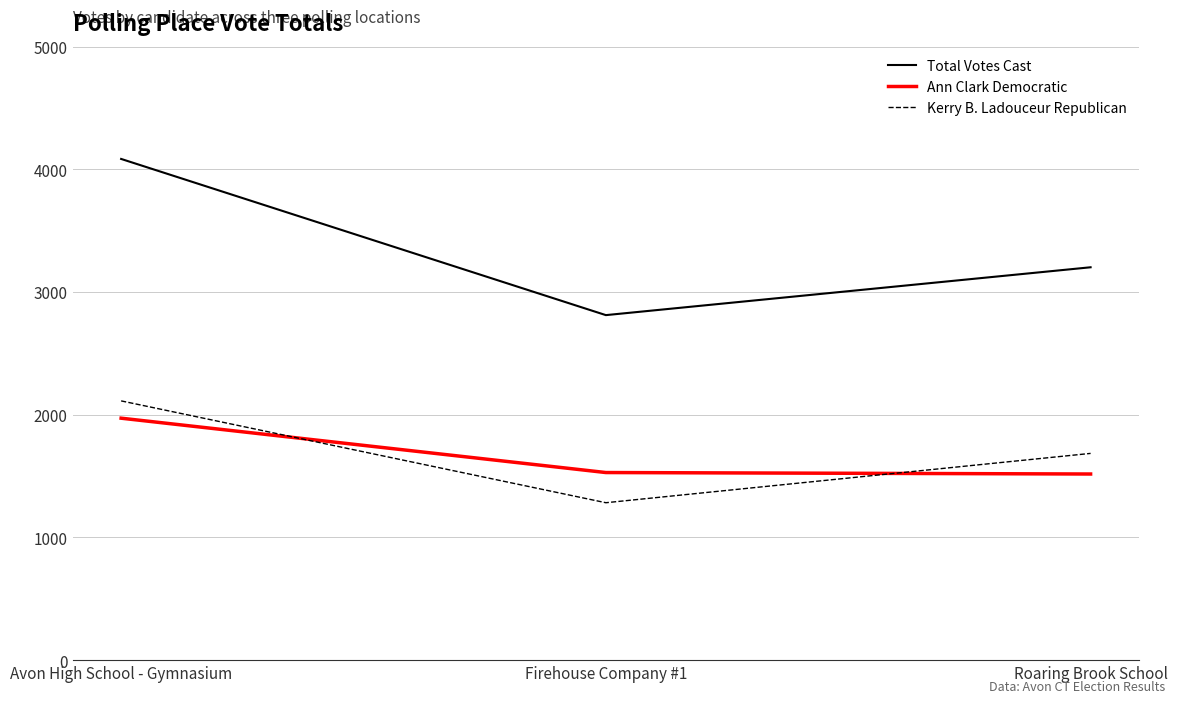

What is the sum of all Total Votes Cast values?

10099